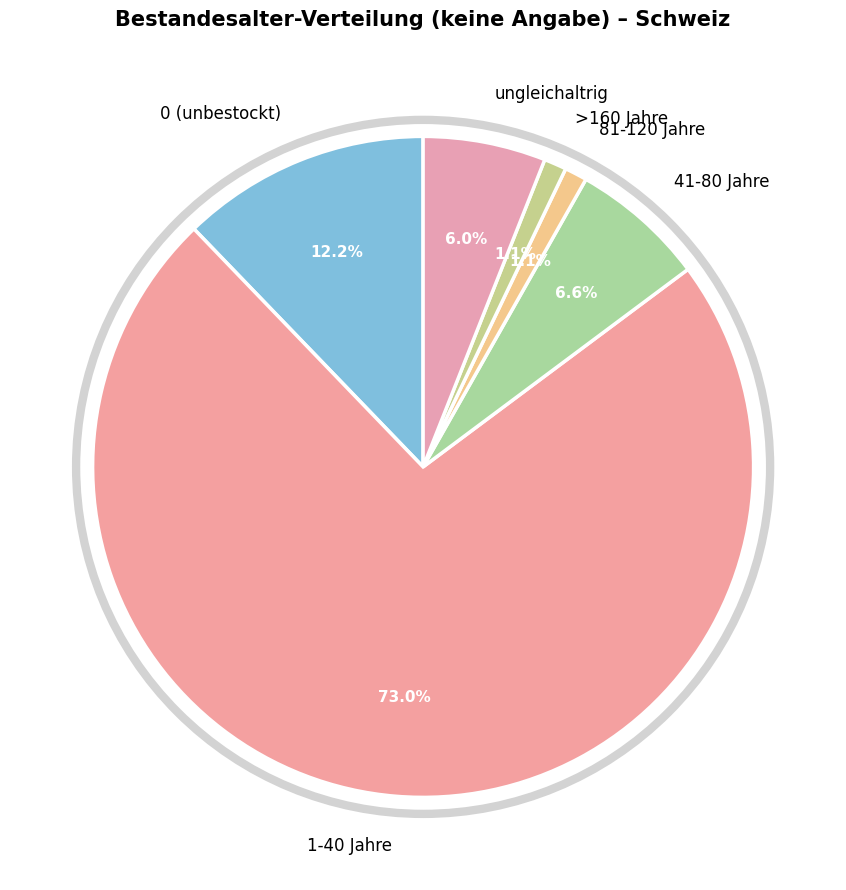

What percentage is the >160 Jahre slice, to the nearest percent?

1%